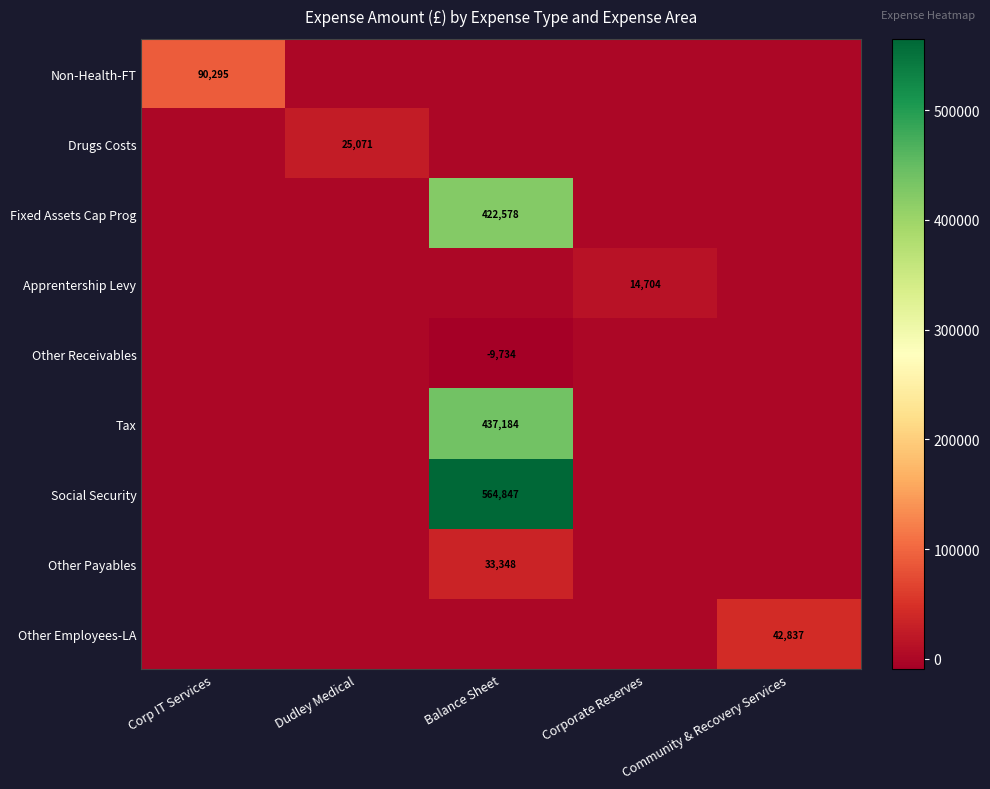

What is the total value across all series at Corp IT Services?

90294.8